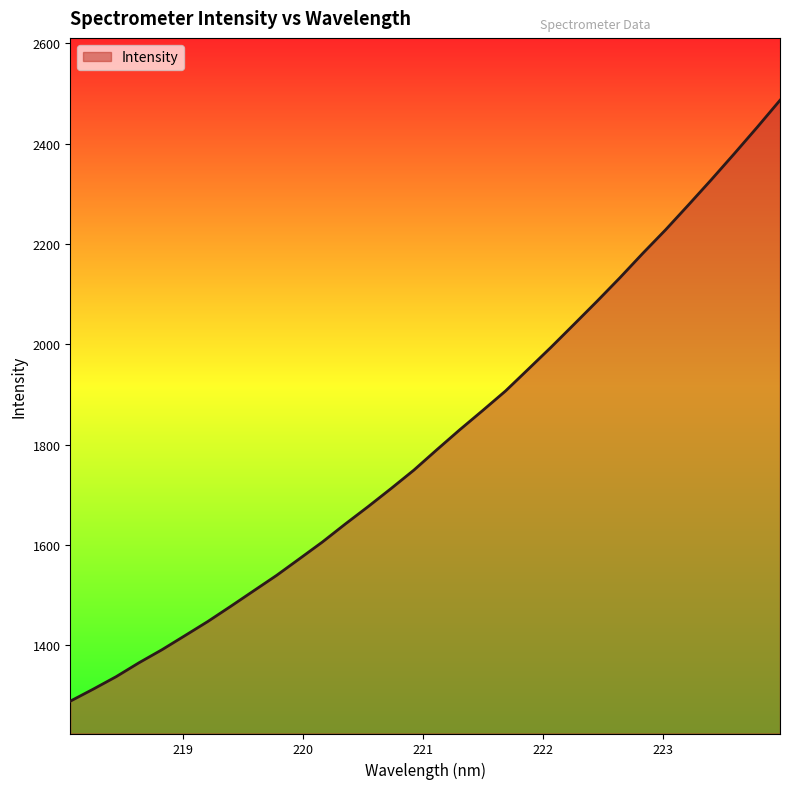

What is the minimum value shown in the chart?

1288.7